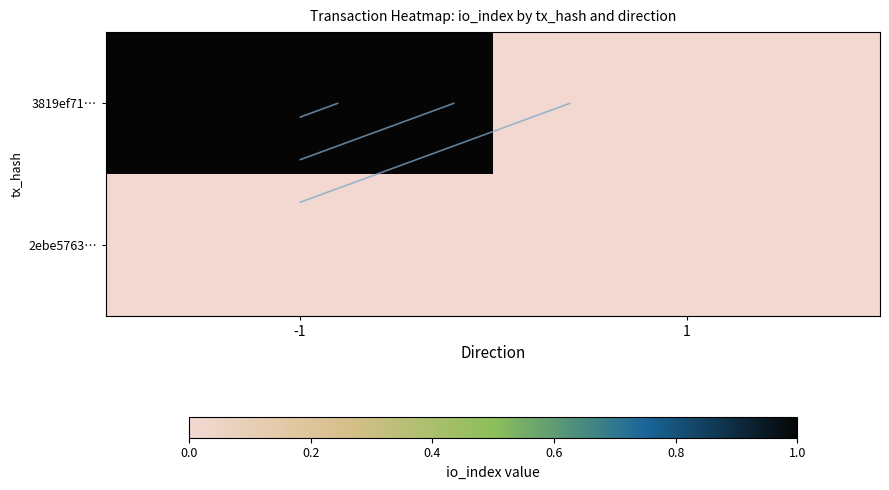

At which category is the sum across all series the highest?

-1